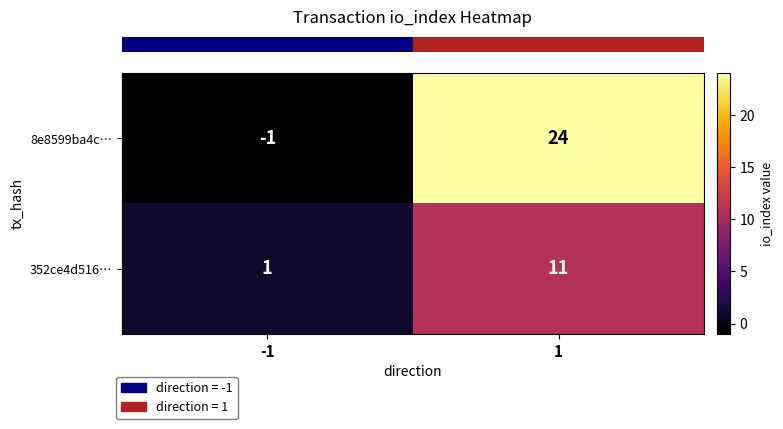

Reading left to right, transcribe all the data shown in this chart.

8e8599ba4c…: -1	24
352ce4d516…: 1	11